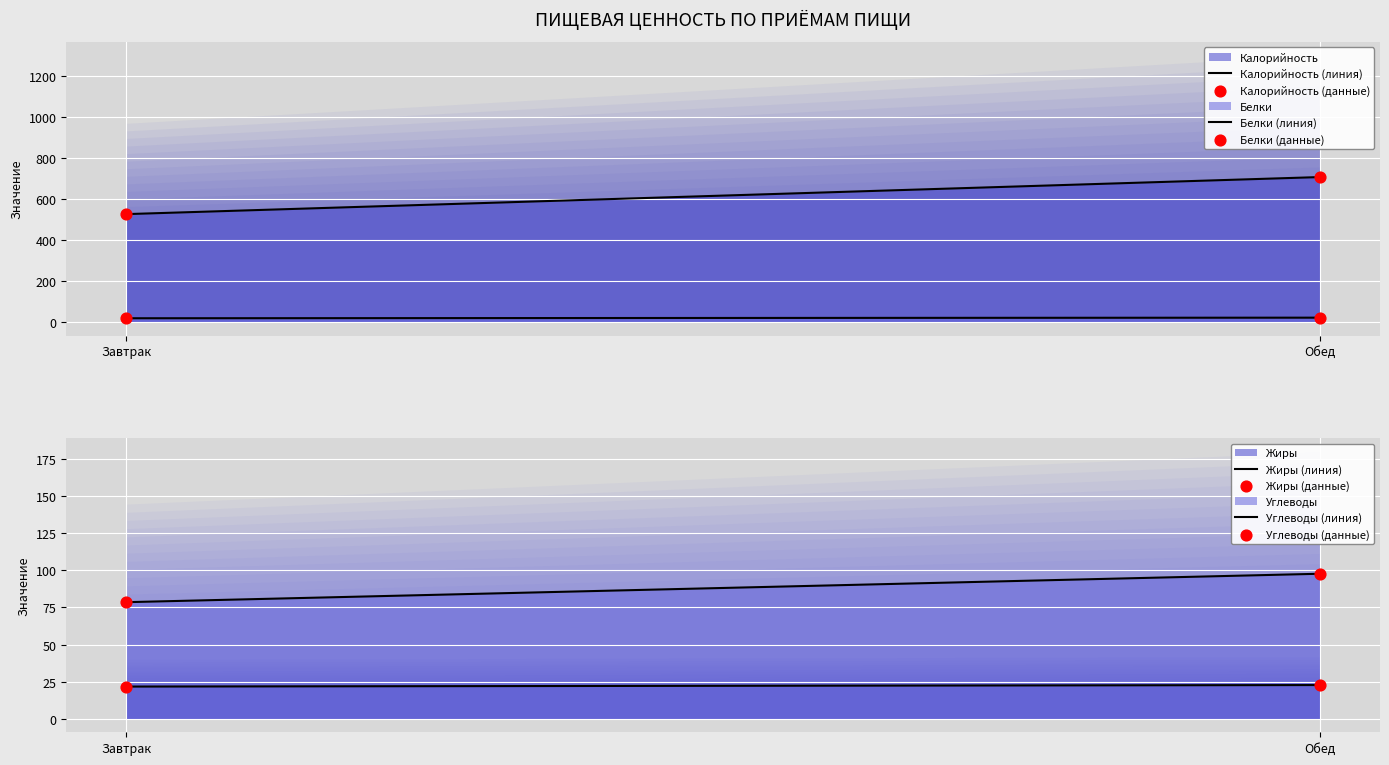

Is the value of Жиры at Обед greater than the value of Углеводы at Завтрак?

No